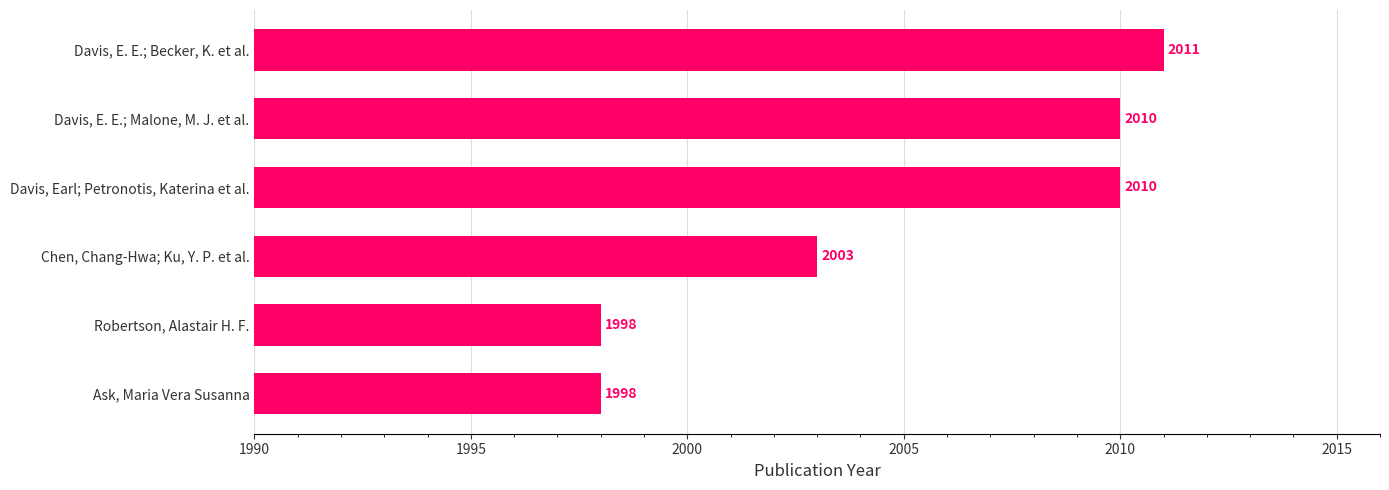

What is the average value?

2005